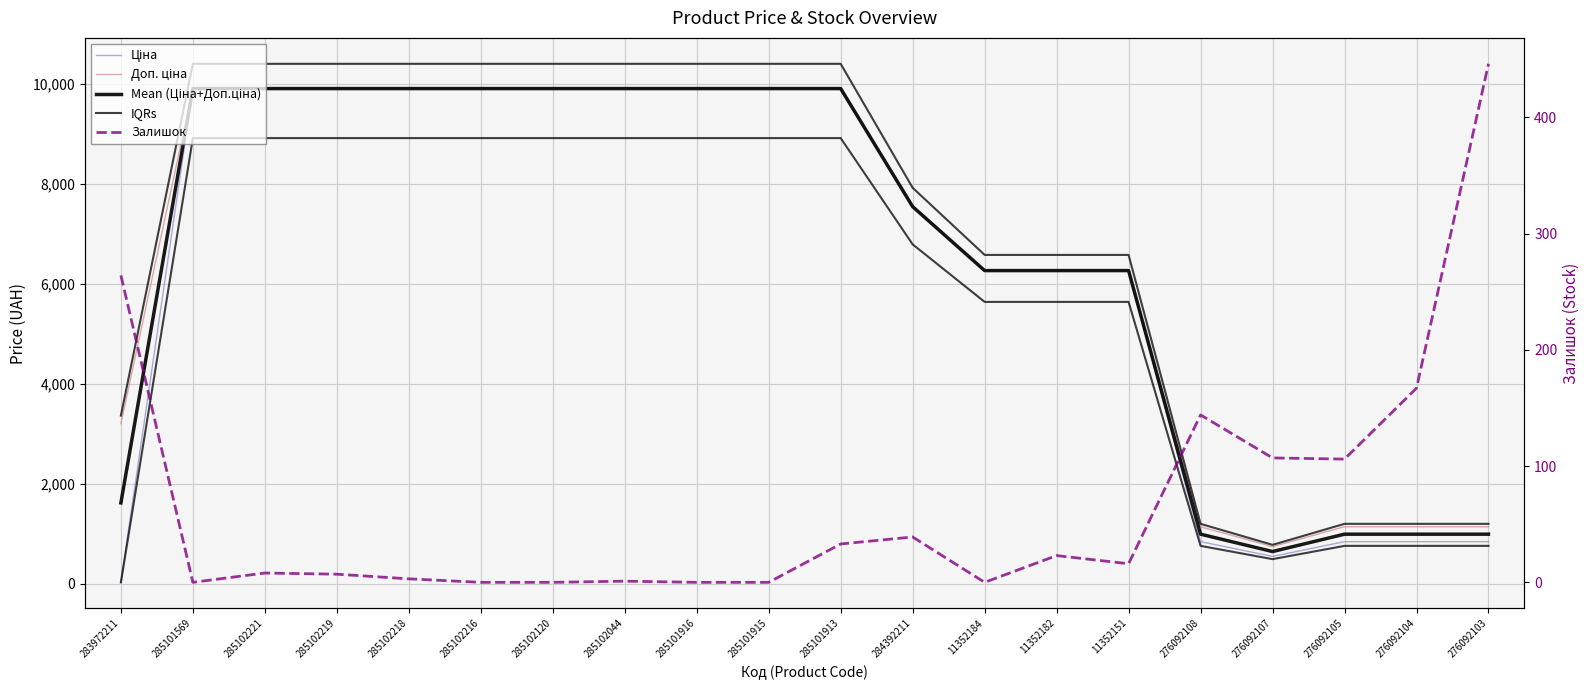

Reading left to right, what are all the values shown in this chart?

Ціна: 32.0	9908.5	9908.5	9908.5	9908.5	9908.5	9908.5	9908.5	9908.5	9908.5	9908.5	7545.9	6266.7	6266.7	6266.7	842.8	547.8	842.8	842.8	842.8
Доп. ціна: 3205.0	9908.5	9908.5	9908.5	9908.5	9908.5	9908.5	9908.5	9908.5	9908.5	9908.5	7545.9	6266.7	6266.7	6266.7	1142.1	742.0	1142.1	1142.1	1142.1
Mean (Ціна+Доп.ціна): 1618.5	9908.5	9908.5	9908.5	9908.5	9908.5	9908.5	9908.5	9908.5	9908.5	9908.5	7545.9	6266.7	6266.7	6266.7	992.4	644.9	992.4	992.4	992.4
IQRs: 28.8	8917.6	8917.6	8917.6	8917.6	8917.6	8917.6	8917.6	8917.6	8917.6	8917.6	6791.3	5640.0	5640.0	5640.0	758.5	493.0	758.5	758.5	758.5
Залишок: 264.0	0.0	8.0	7.0	3.0	0.0	0.0	1.0	0.0	0.0	33.0	39.0	0.0	23.0	16.0	144.0	107.0	106.0	167.0	446.0